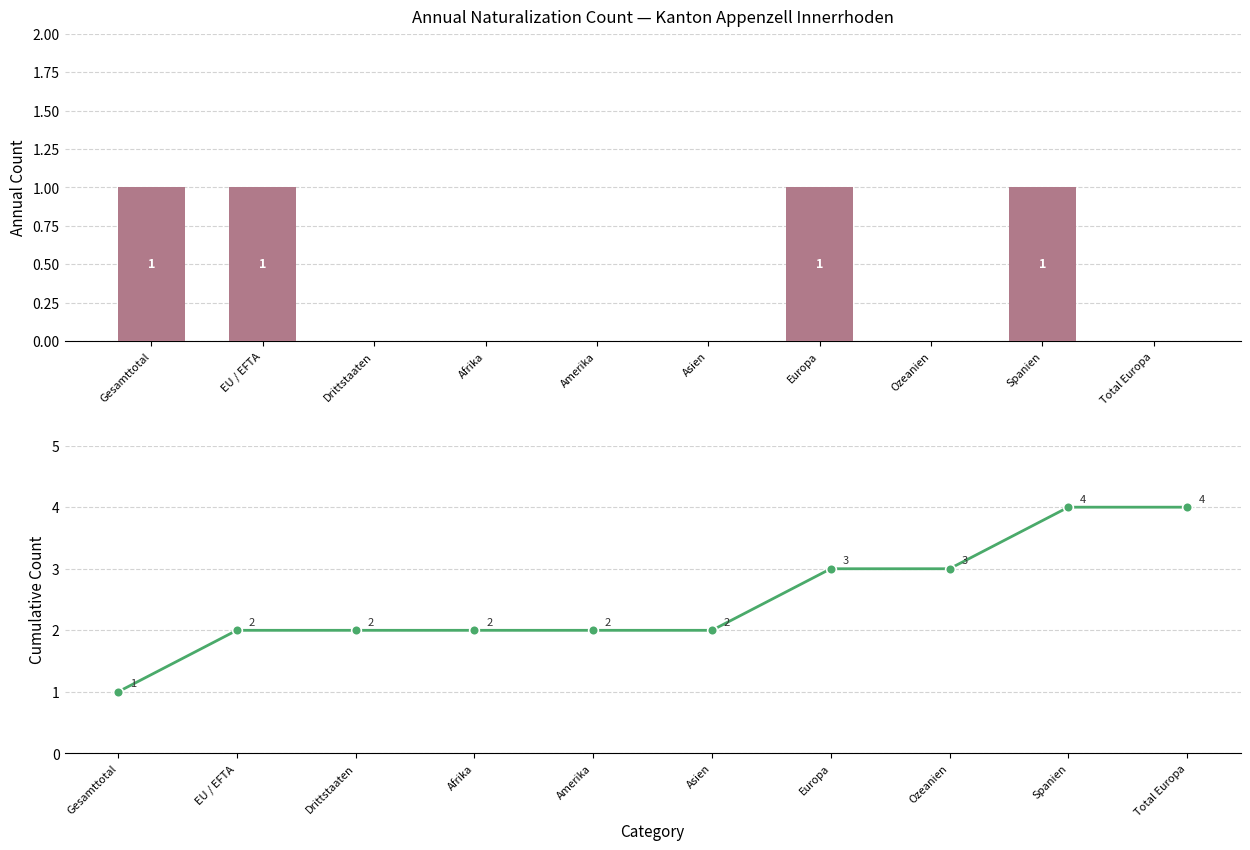

Rank the series at Drittstaaten from lowest to highest value.

Total Einbürgerungen, Cumulative